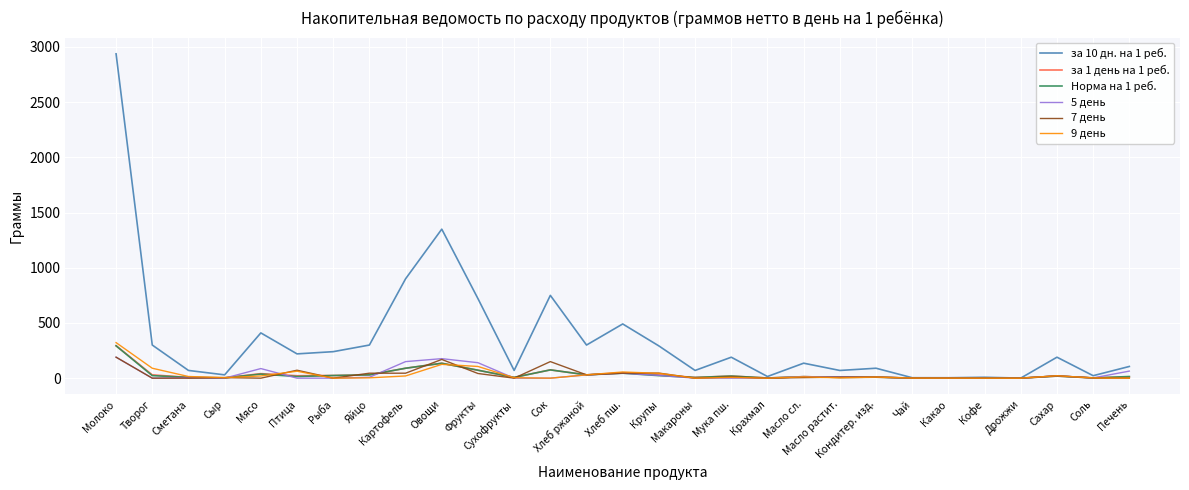

What is the maximum value for за 10 дн. на 1 реб.?

2937.6